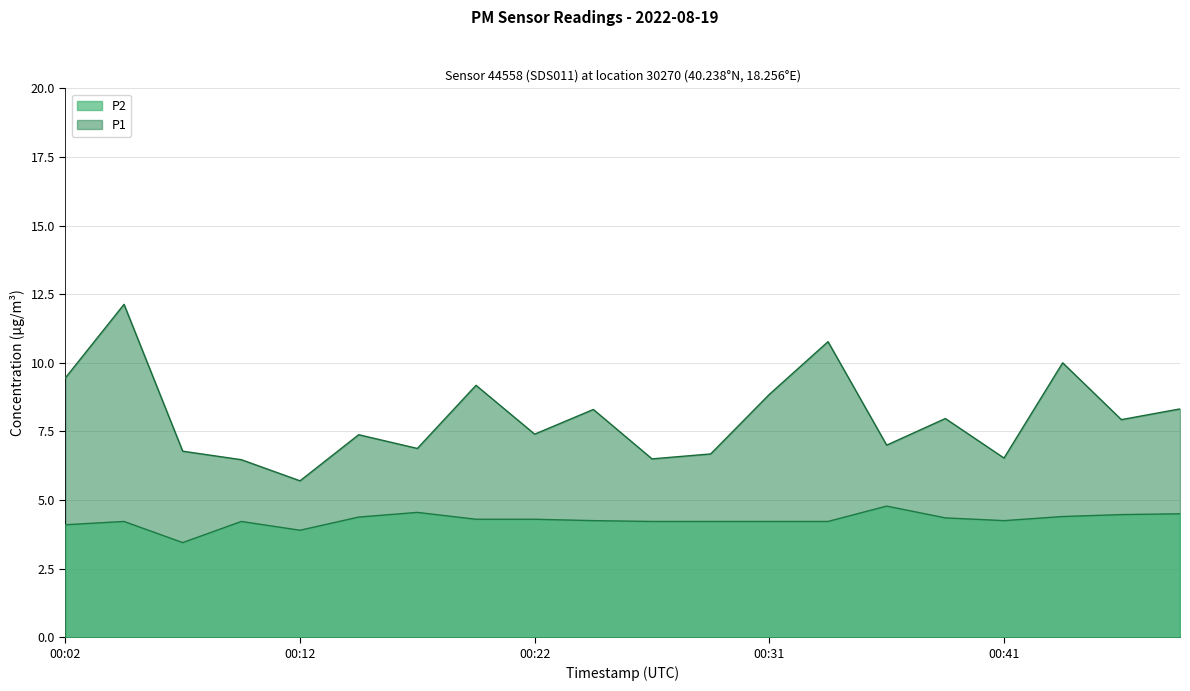

Reading left to right, extract all data points from this chart.

P1: 00:02=9.4	00:04=12.1	00:07=6.8	00:09=6.5	00:12=5.7	00:14=7.4	00:17=6.9	00:19=9.2	00:22=7.4	00:24=8.3	00:26=6.5	00:29=6.7	00:31=8.8	00:34=10.8	00:36=7.0	00:39=8.0	00:41=6.5	00:44=10.0	00:46=7.9	00:49=8.3
P2: 00:02=4.1	00:04=4.2	00:07=3.5	00:09=4.2	00:12=3.9	00:14=4.4	00:17=4.5	00:19=4.3	00:22=4.3	00:24=4.2	00:26=4.2	00:29=4.2	00:31=4.2	00:34=4.2	00:36=4.8	00:39=4.3	00:41=4.2	00:44=4.4	00:46=4.5	00:49=4.5